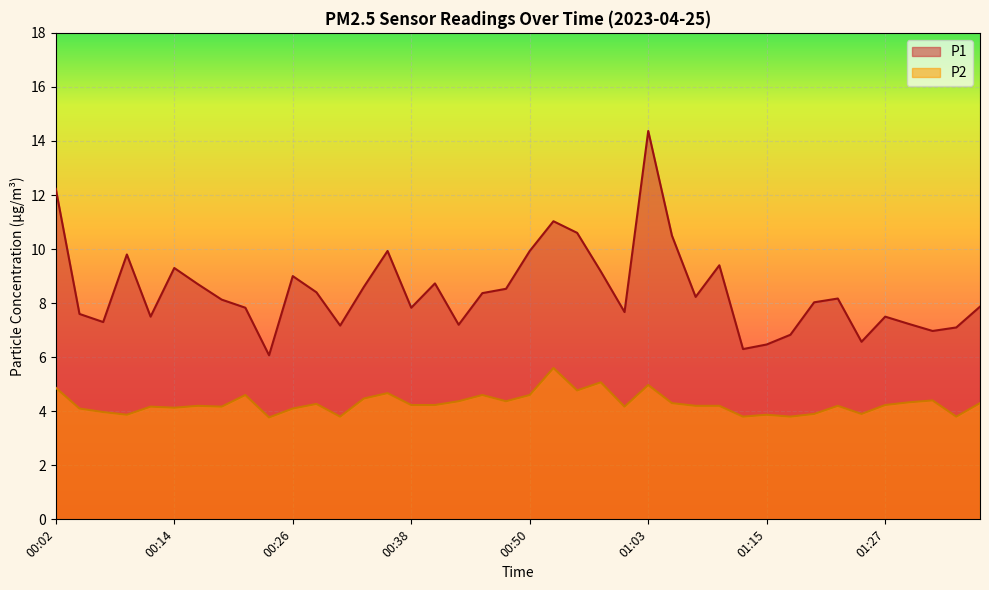

True or false: P2 and P1 intersect in this chart.

False